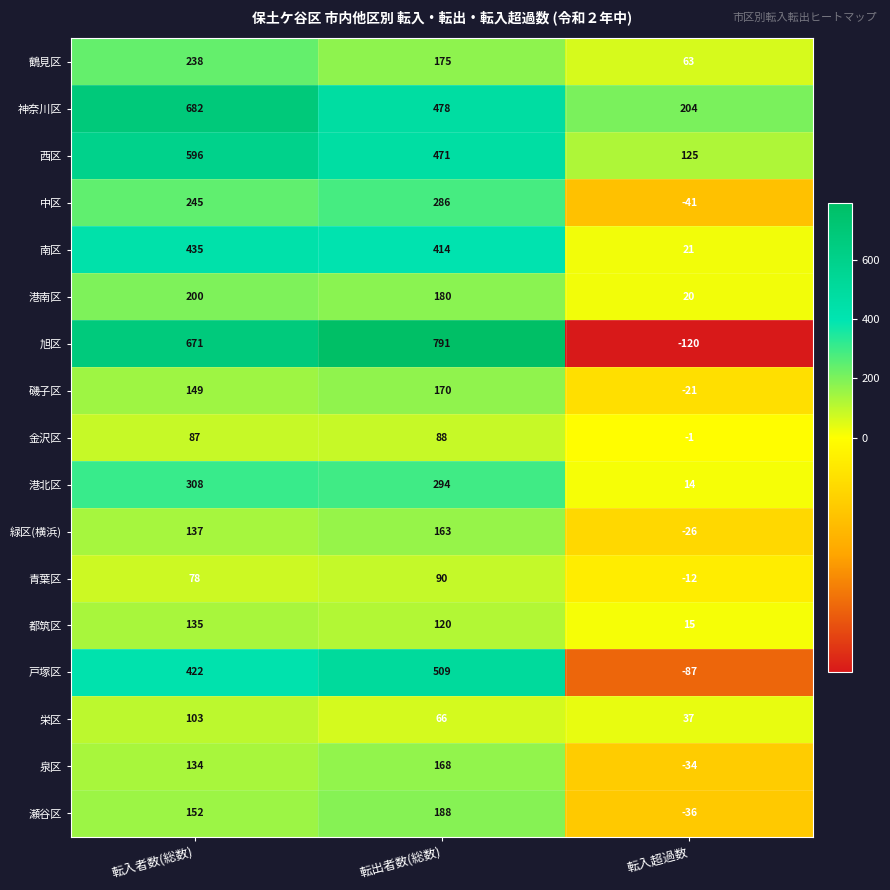

True or false: 南区 has a value of 4 at 転入超過数.

False